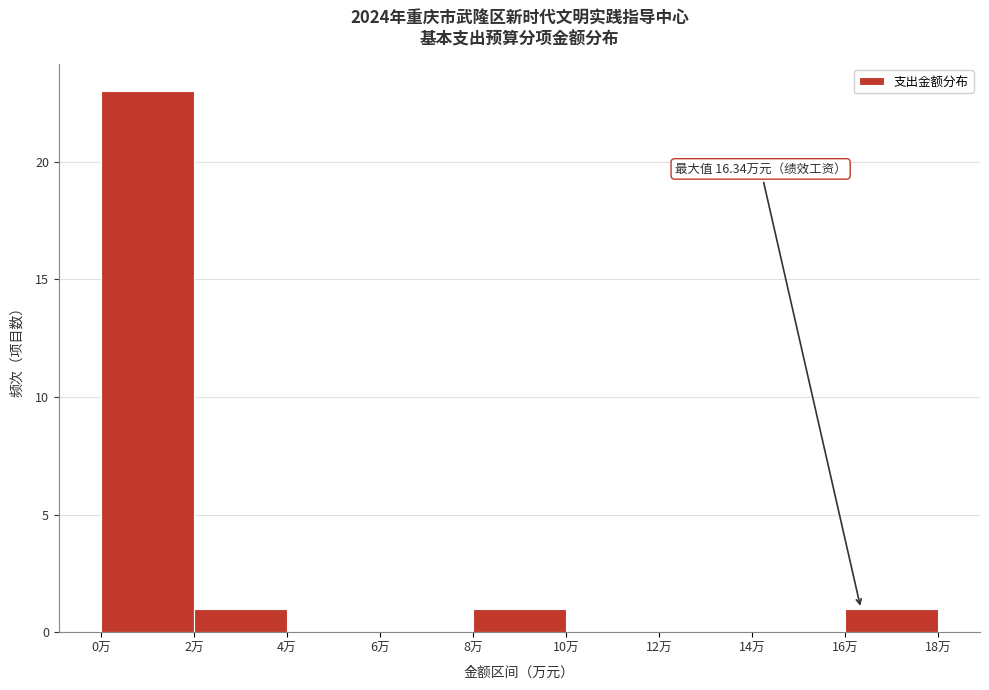

Which range on the x-axis has the tallest bar?

0 to 2